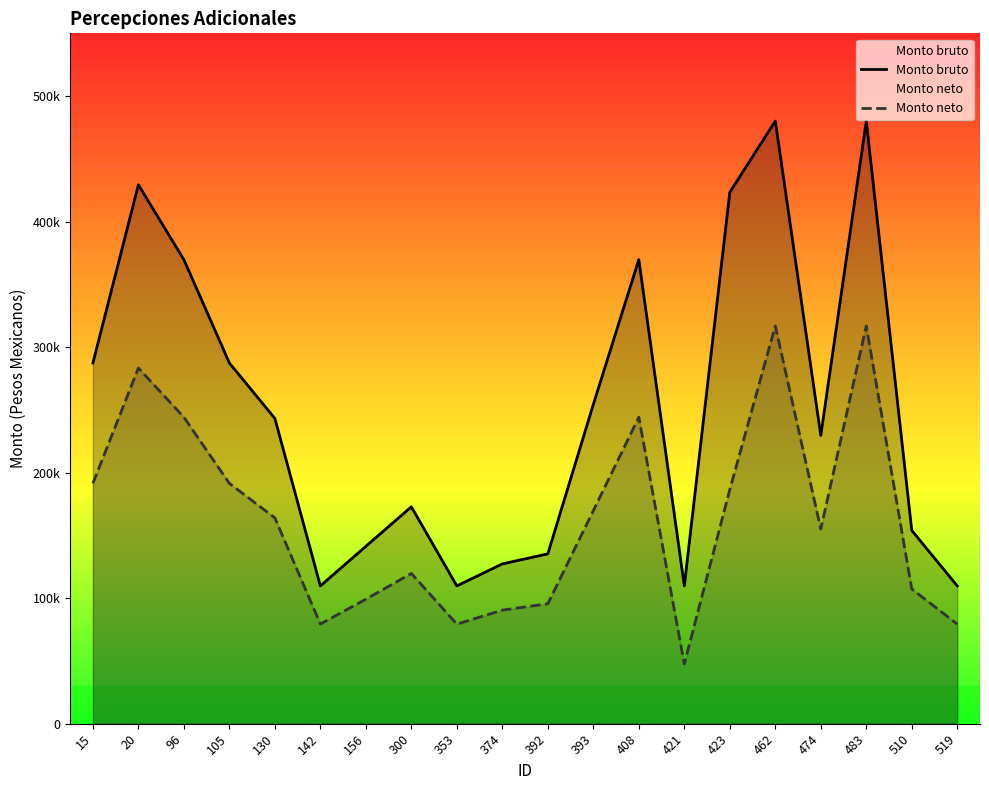

Which category has the highest value across all series?

462